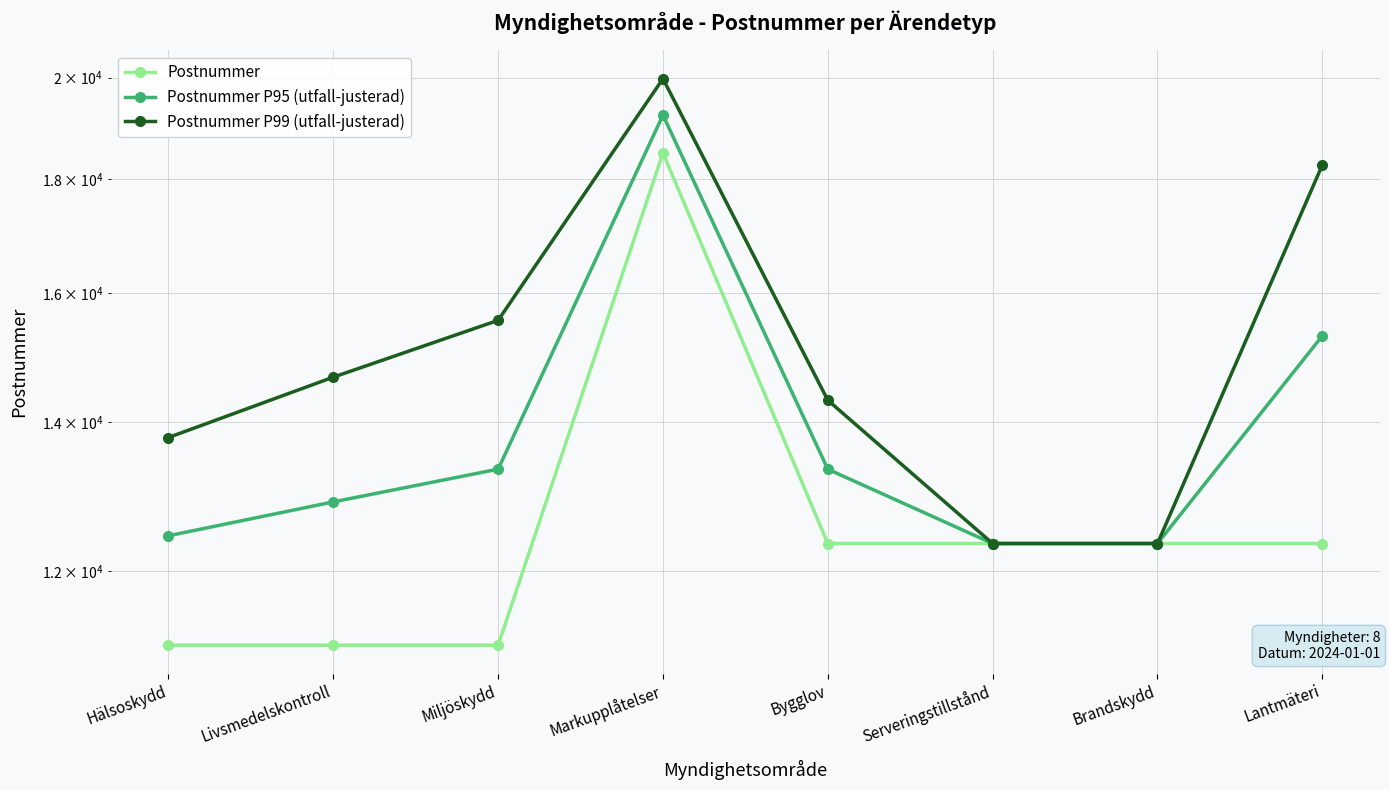

What are all the series names shown in the legend?

Postnummer, Postnummer P95 (utfall-justerad), Postnummer P99 (utfall-justerad)